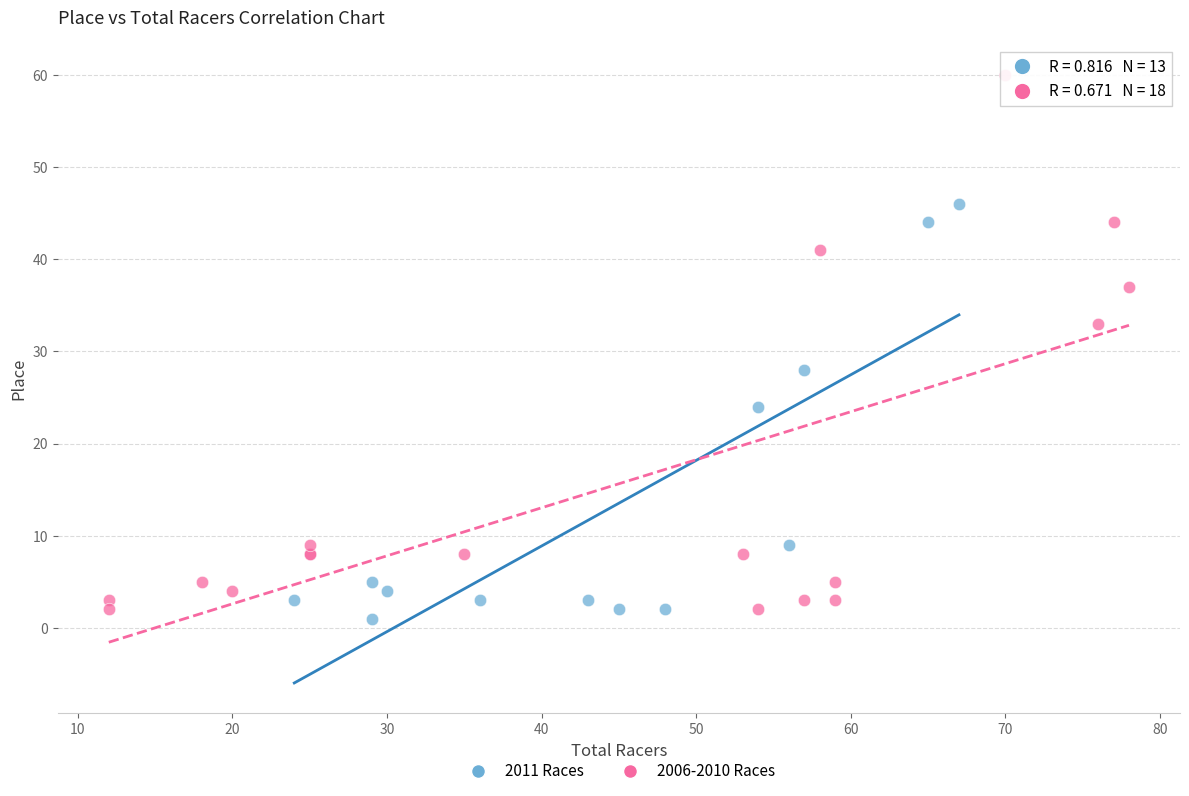

Which series has the widest spread of Y values?

2006-2010 Races